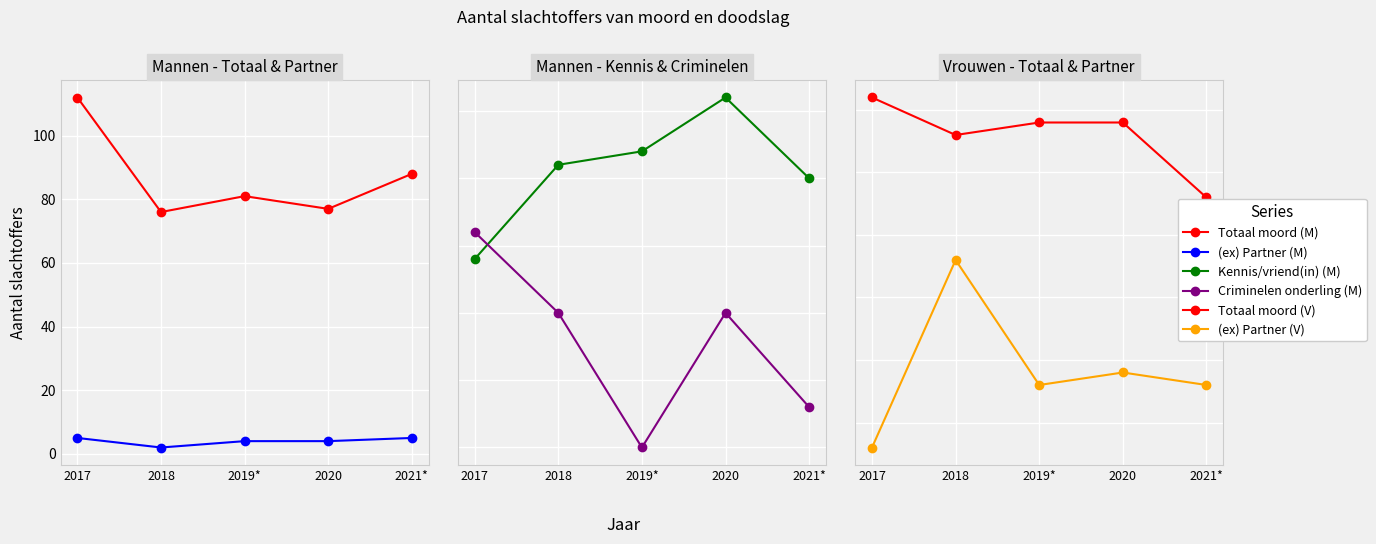

The value of (ex) Partner (V) at 2017 is 5. True or false?

False